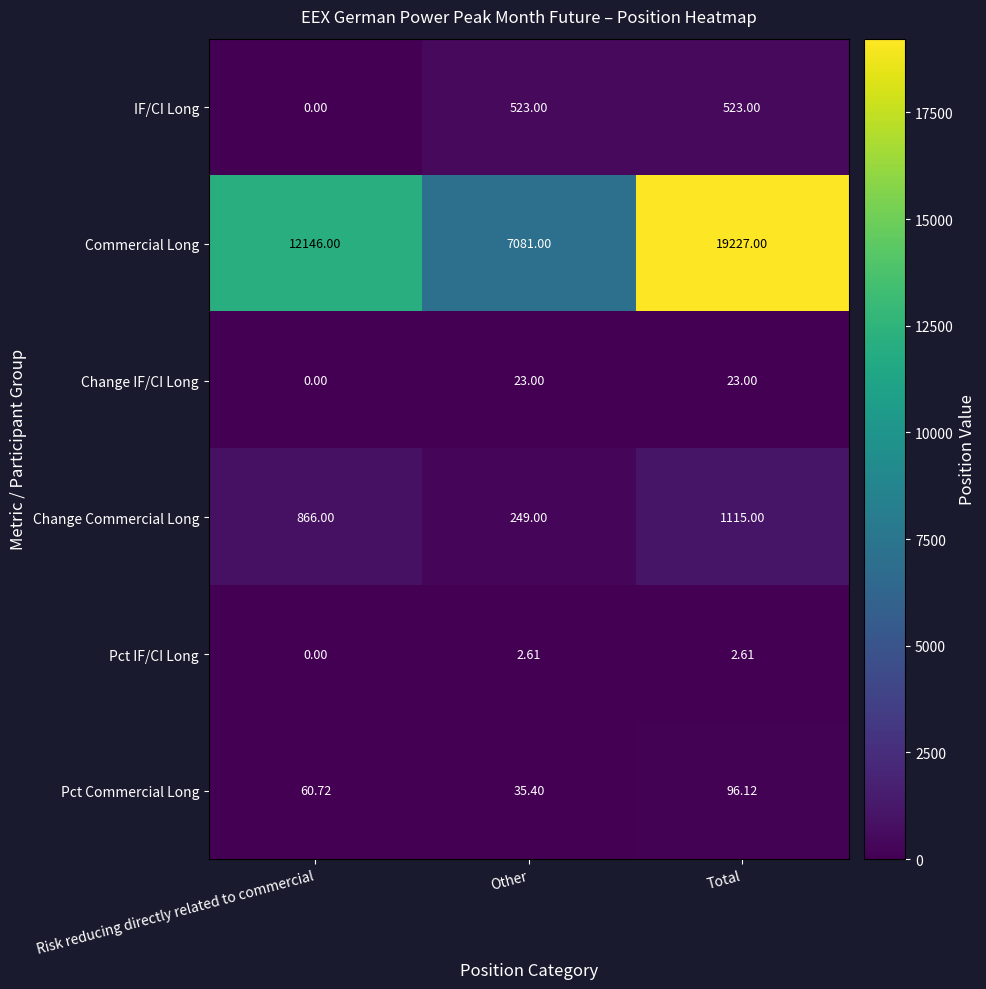

What is the maximum value shown in the chart?

19227.0